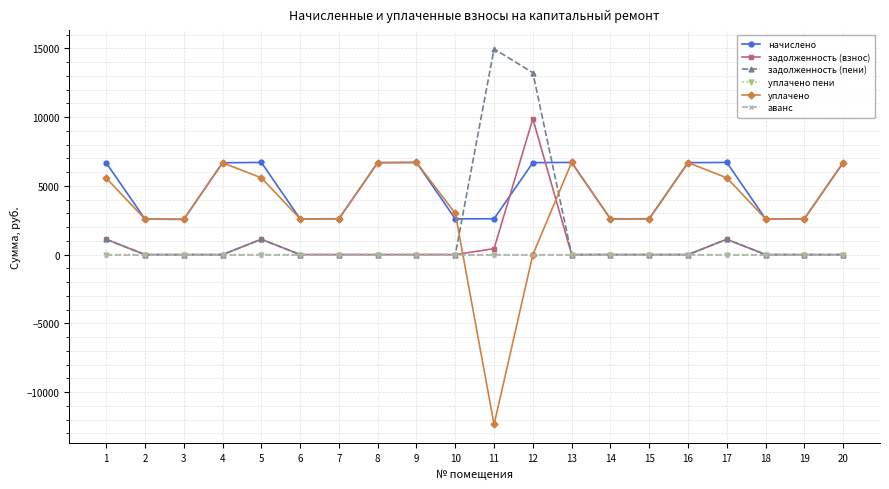

Is it true that уплачено пени equals 0.0 at 10?

True